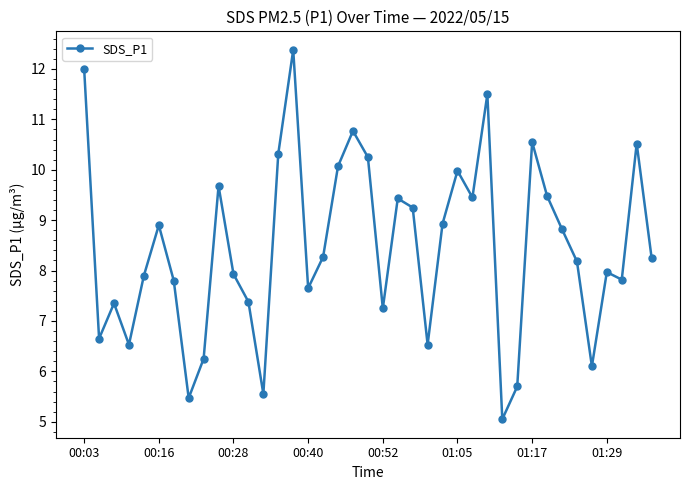

True or false: there are more than 0 points higher than both neighbors.

True